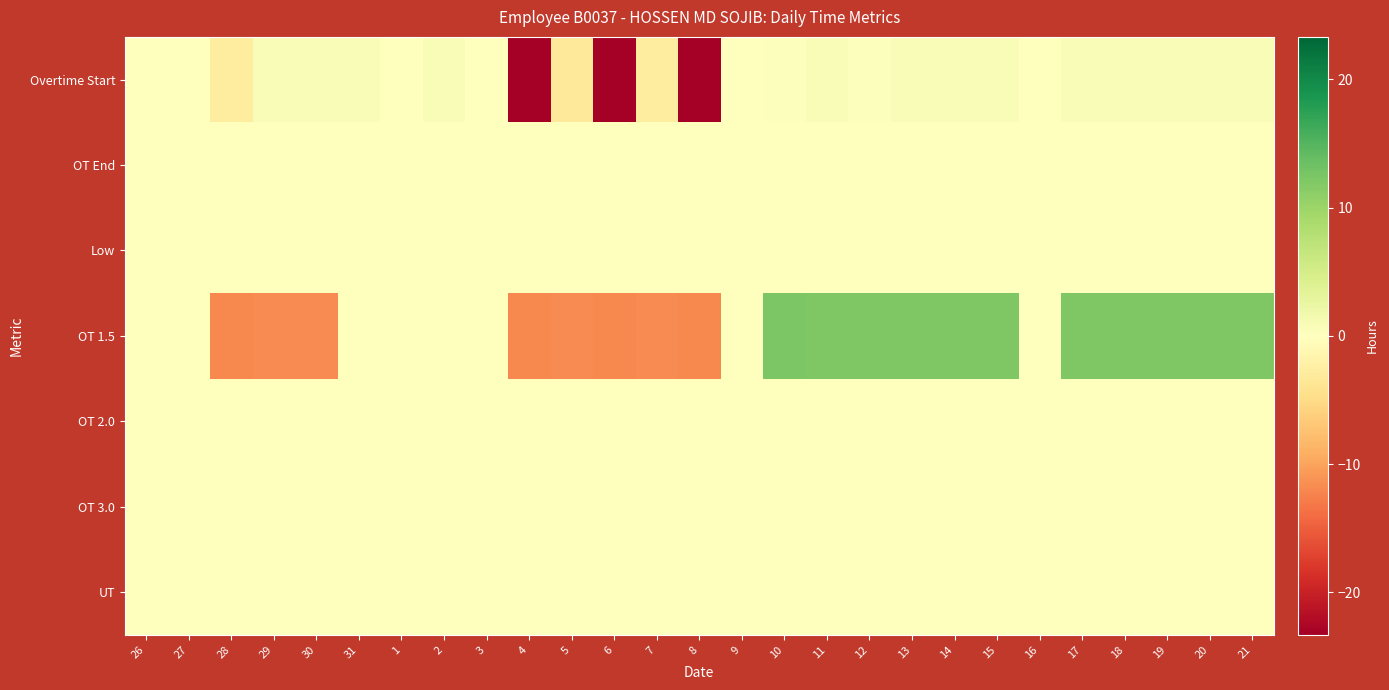

What is the spread (max minus min) of values at 20?

12.2